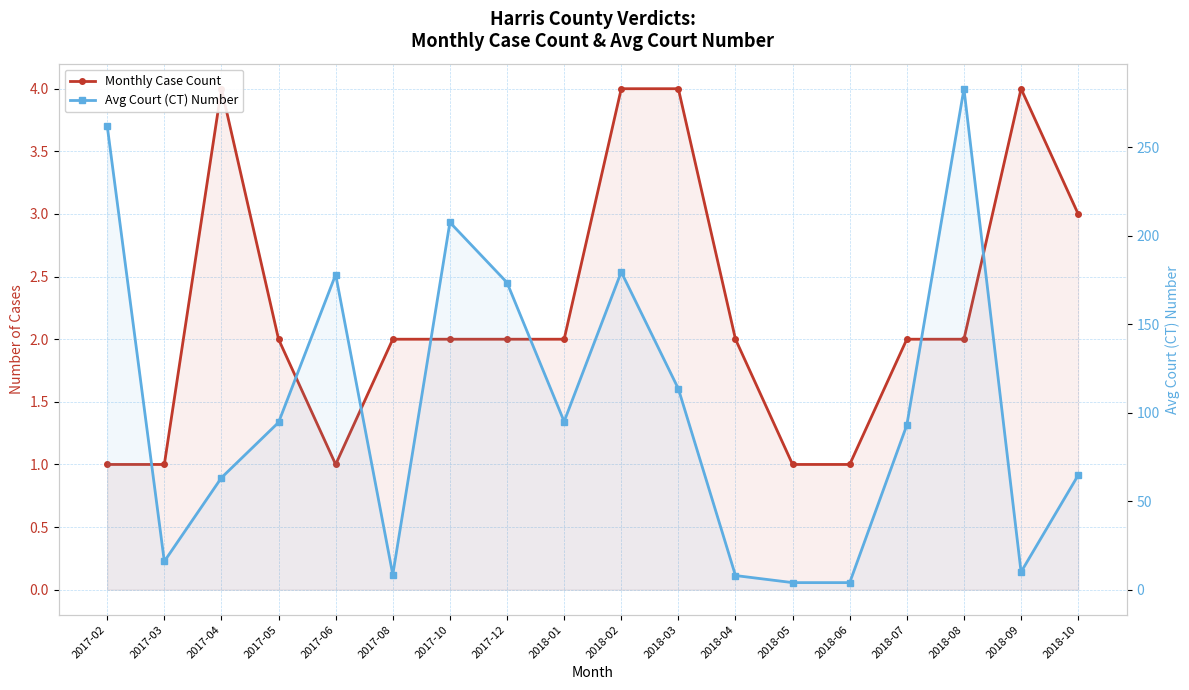

At how many categories does at least one series exceed 86?

10